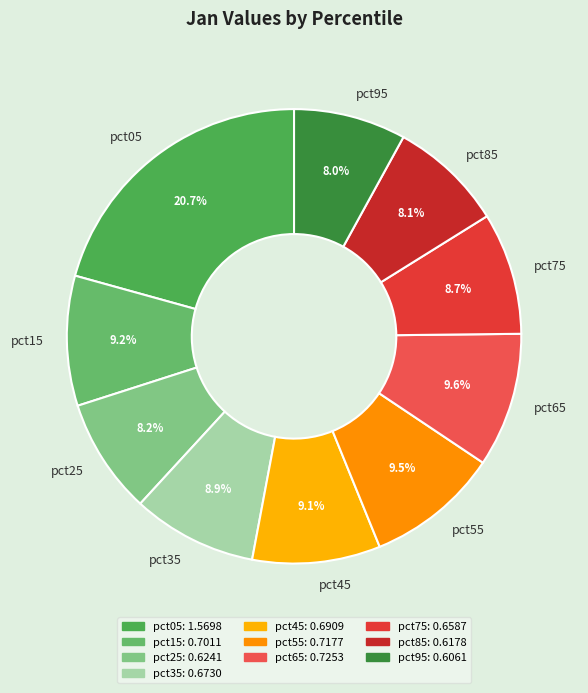

The pct75 slice represents 16% of the pie. True or false?

False